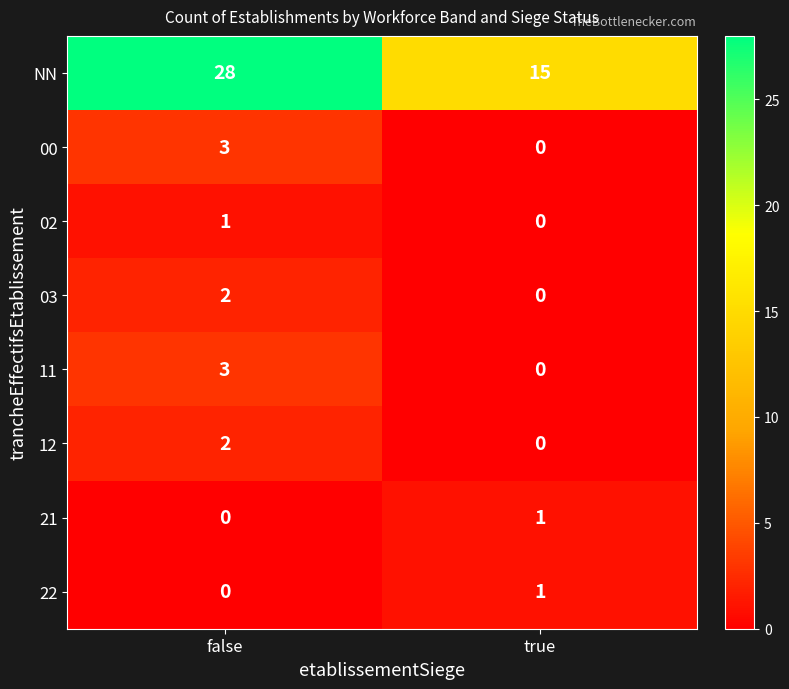

Reading left to right, what are all the values shown in this chart?

NN: 28	15
00: 3	0
02: 1	0
03: 2	0
11: 3	0
12: 2	0
21: 0	1
22: 0	1